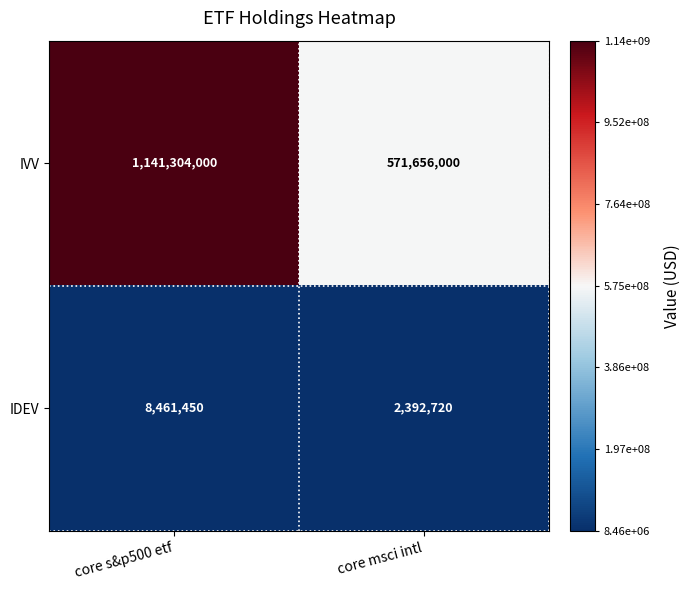

At which label does IDEV reach its peak?

core s&p500 etf